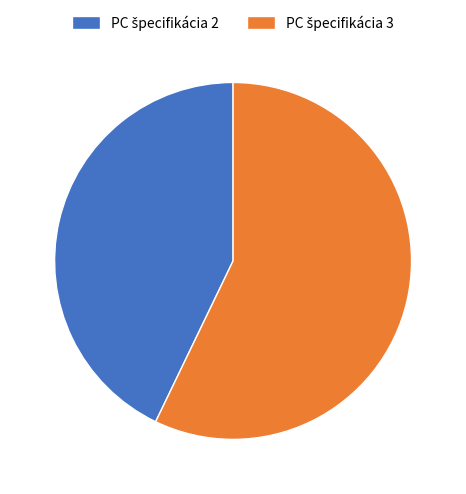

Is there a majority slice in this chart?

Yes